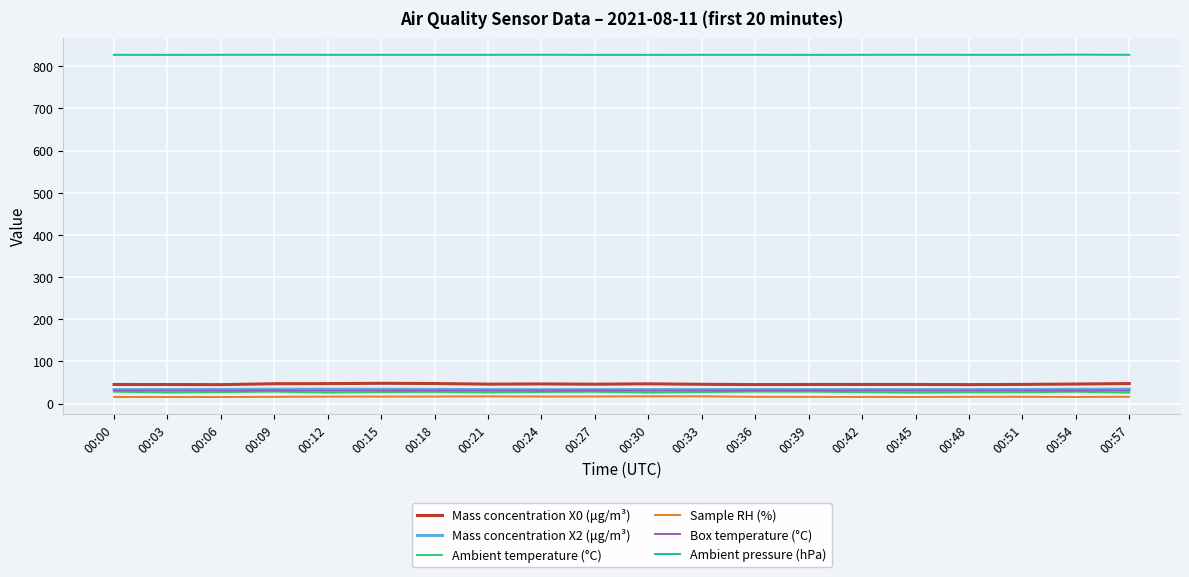

How many lines are shown in the chart?

6